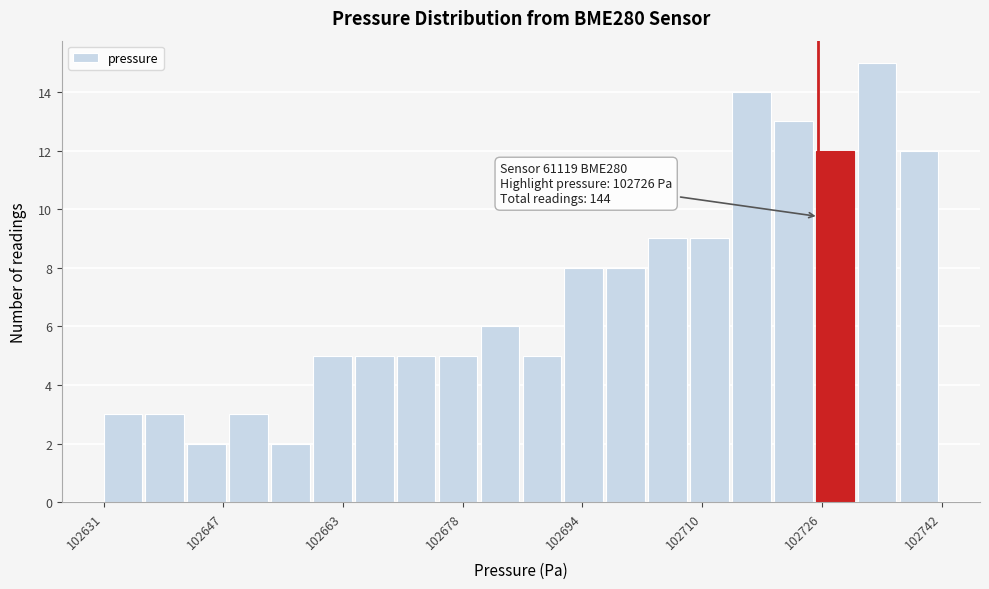

Read against the x-axis, roughly where is the centre of the tallest bar?

102734